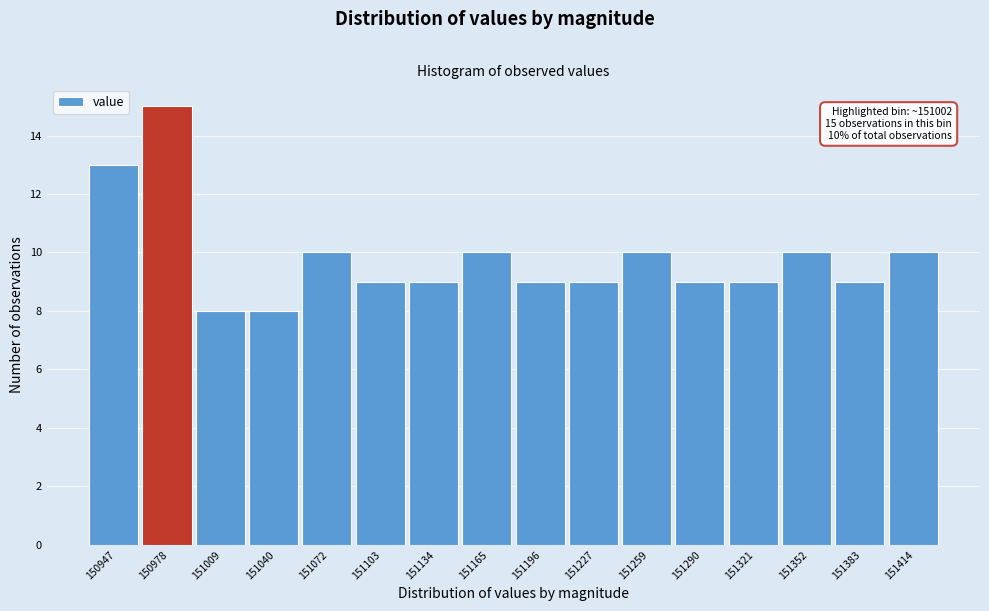

Reading left to right, transcribe all the data shown in this chart.

13	15	8	8	10	9	9	10	9	9	10	9	9	10	9	10